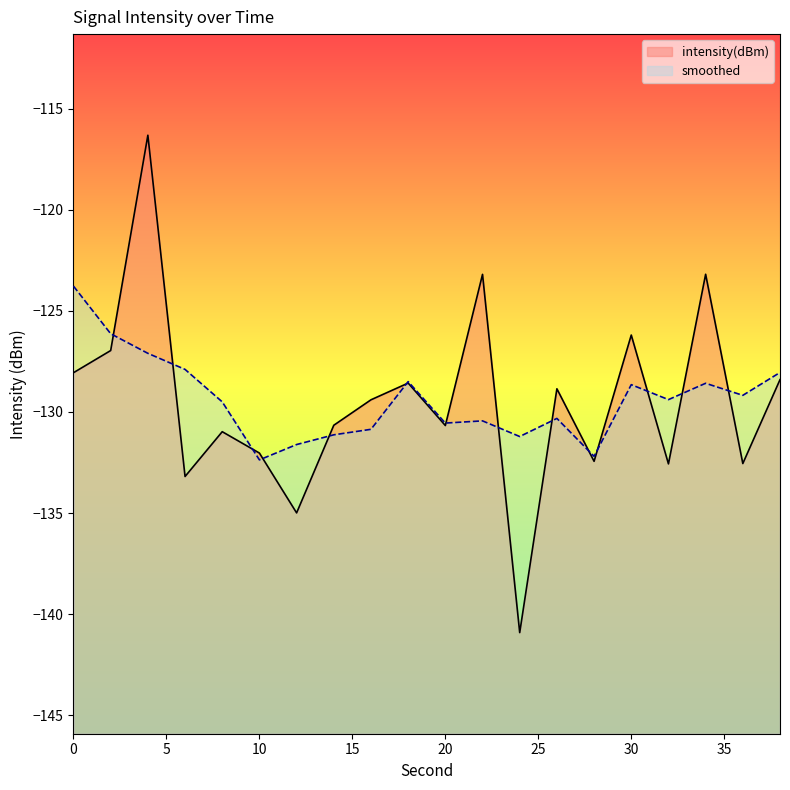

How many lines are shown in the chart?

2